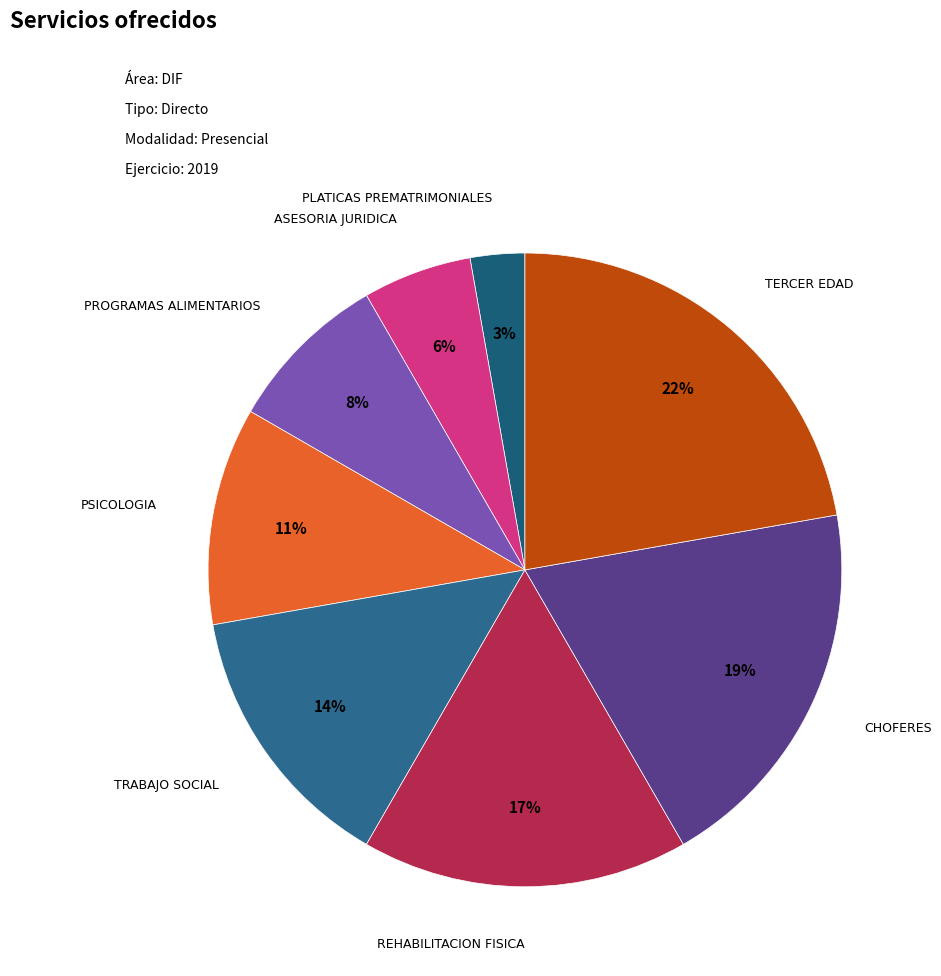

Count the number of slices in the pie.

8